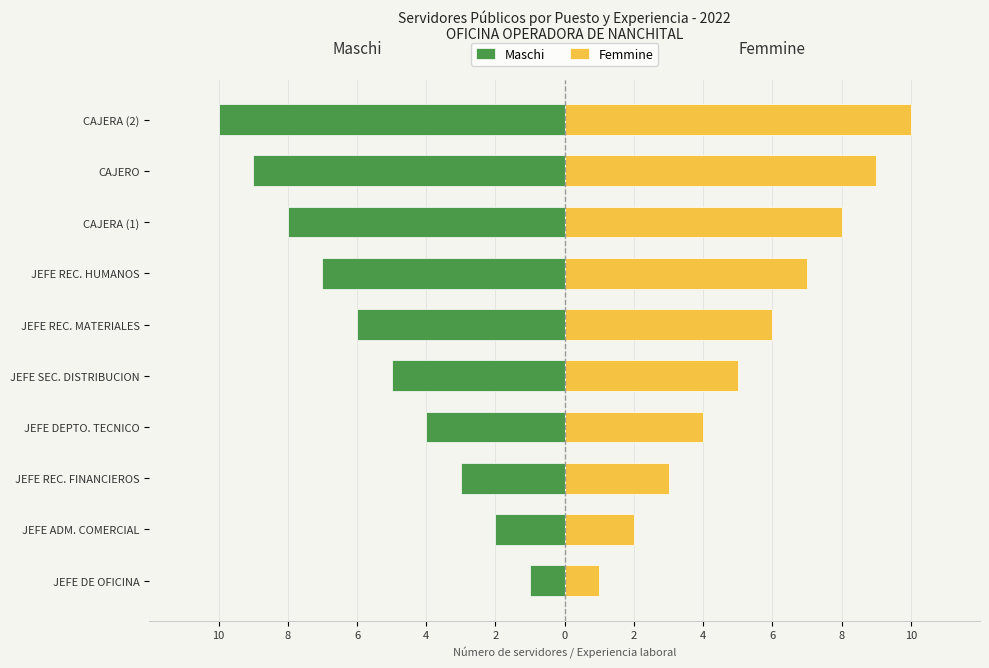

How many Maschi values are between -8 and -3?

6